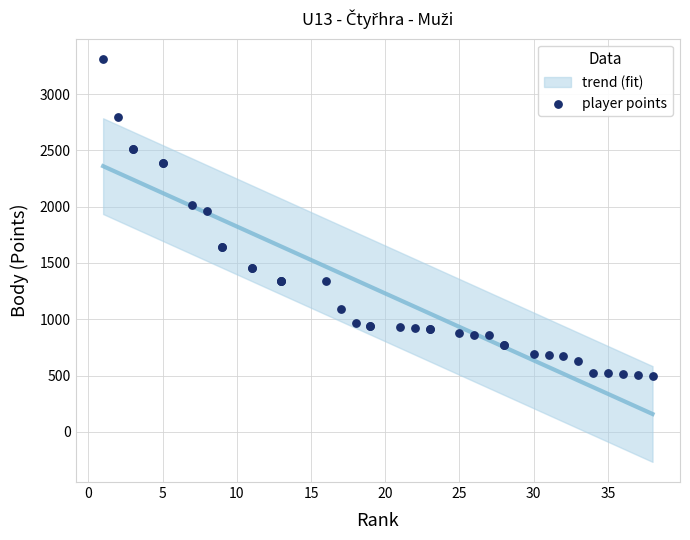

What Y value in the scatter plot is closest to 1906?

1958